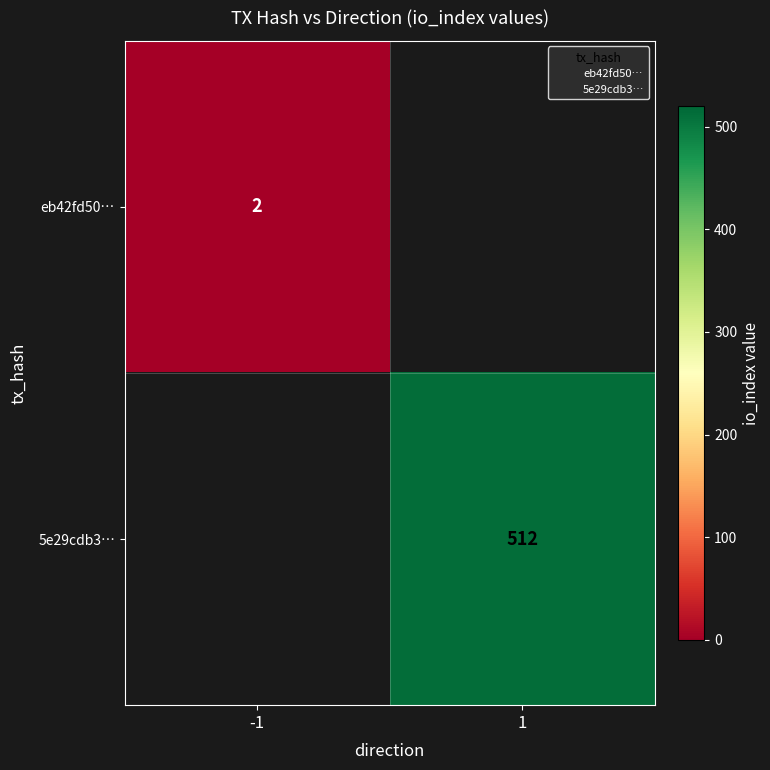

Where is eb42fd50… nearest to the value 2?

-1